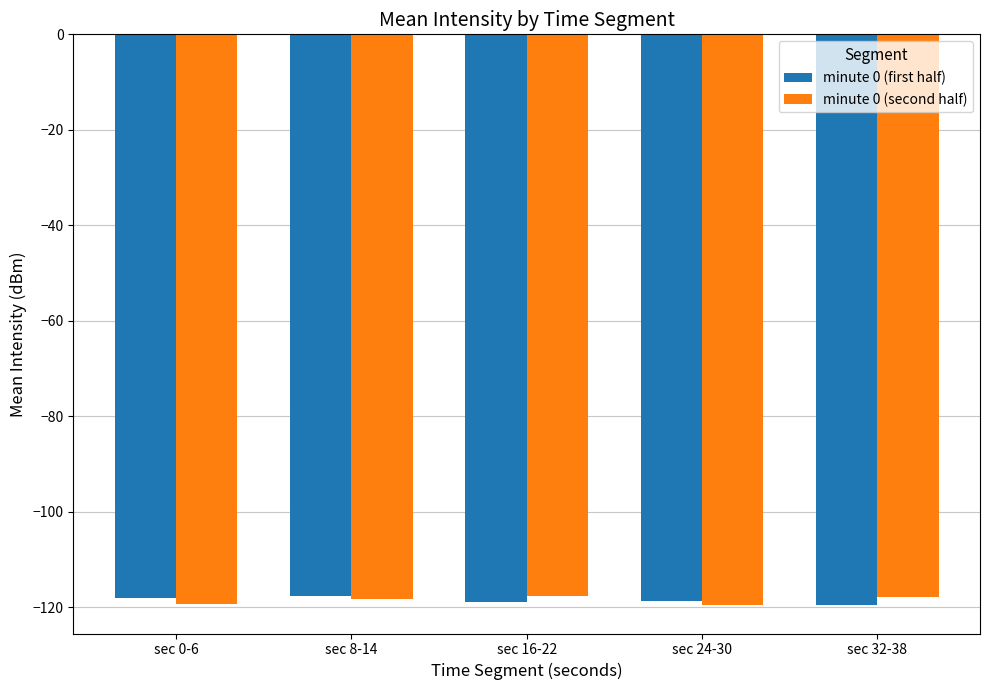

What is the total value across all series at sec 32-38?

-237.1